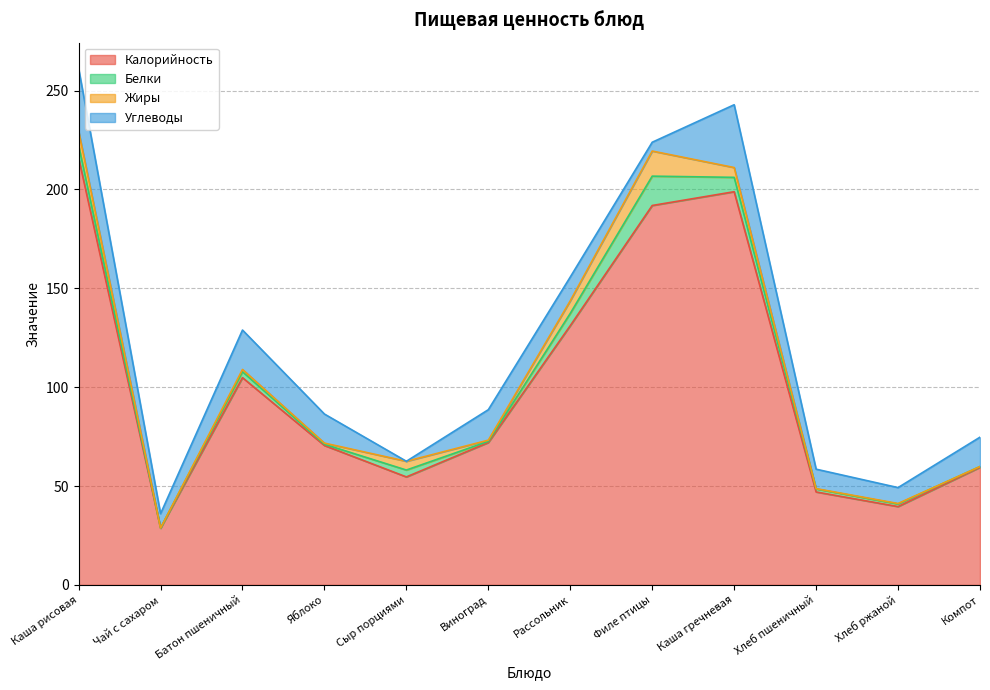

Where is the first local minimum for Углеводы?

Чай с сахаром